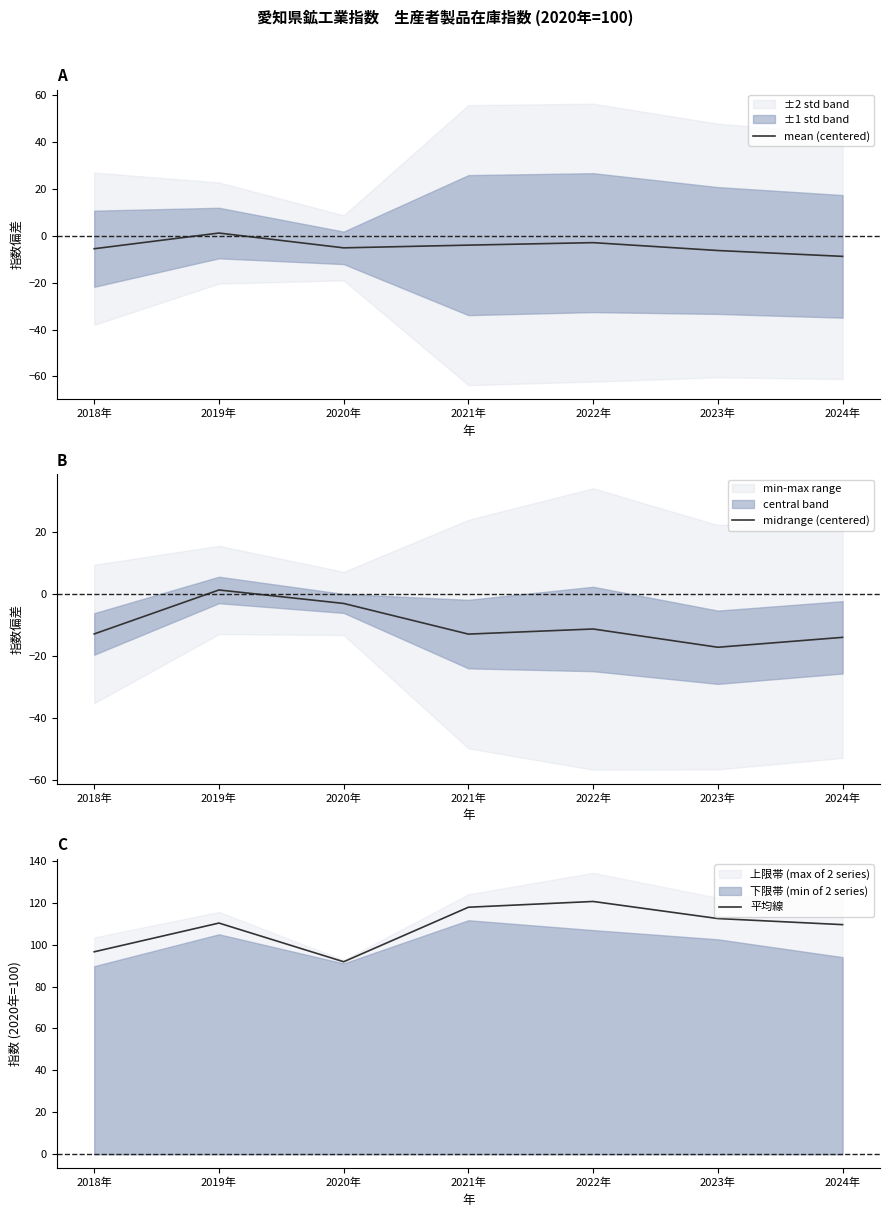

The 平均線 series shows 61.0 at 2024年. True or false?

False